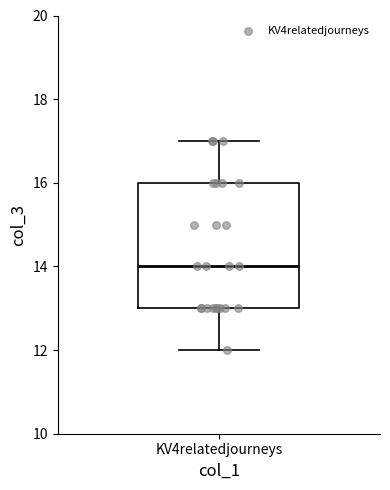

Transcribe this box plot: give where the median line is, the range the box spans, and where the two whiskers end, as read against the y-axis. The values are not printed on the chart, so give them approximately, as read against the axis.

median 14, box 13 to 16, whiskers 12 to 17